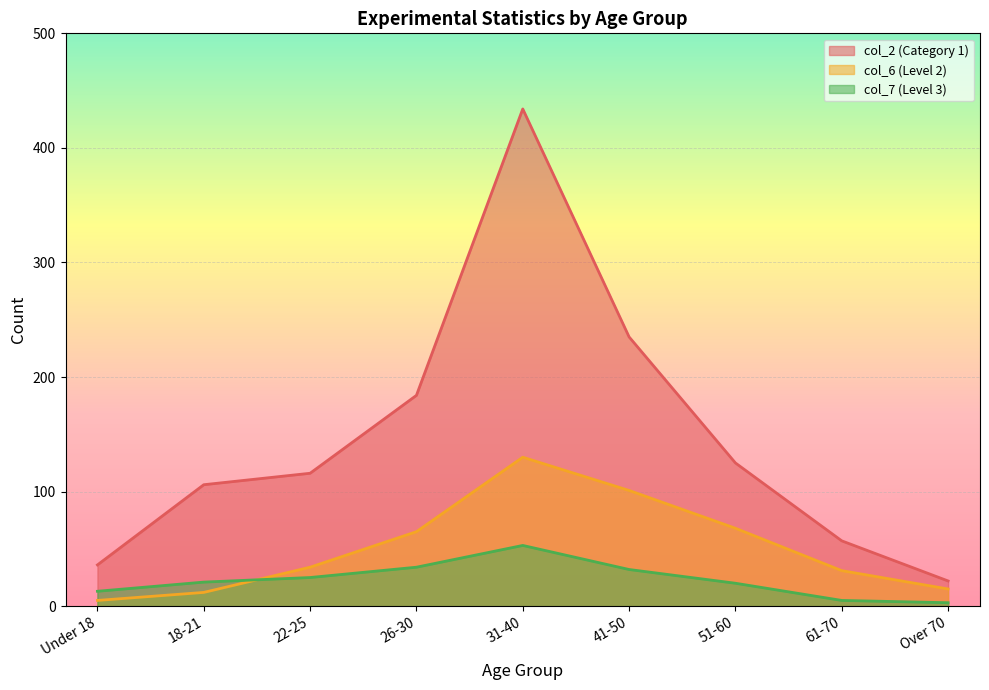

Reading left to right, extract all data points from this chart.

col_2 (Category 1): 36	106	116	184	434	235	125	57	22
col_6 (Level 2): 5	12	34	65	130	101	68	31	15
col_7 (Level 3): 13	21	25	34	53	32	20	5	3